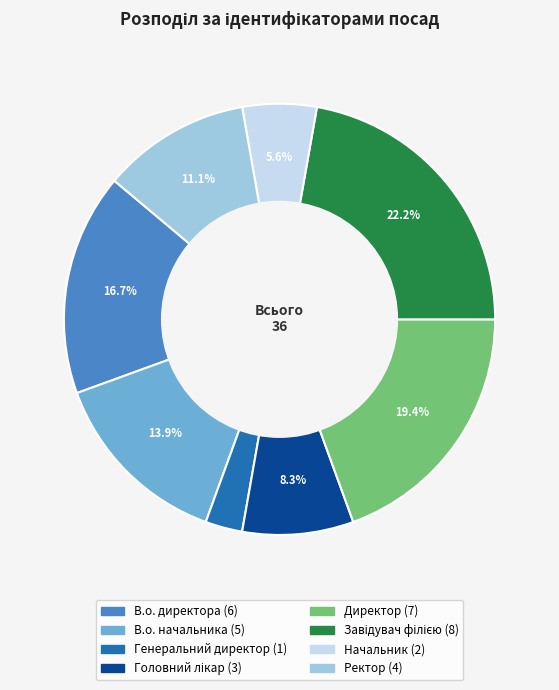

What is the smallest slice in the pie chart?

Генеральний директор